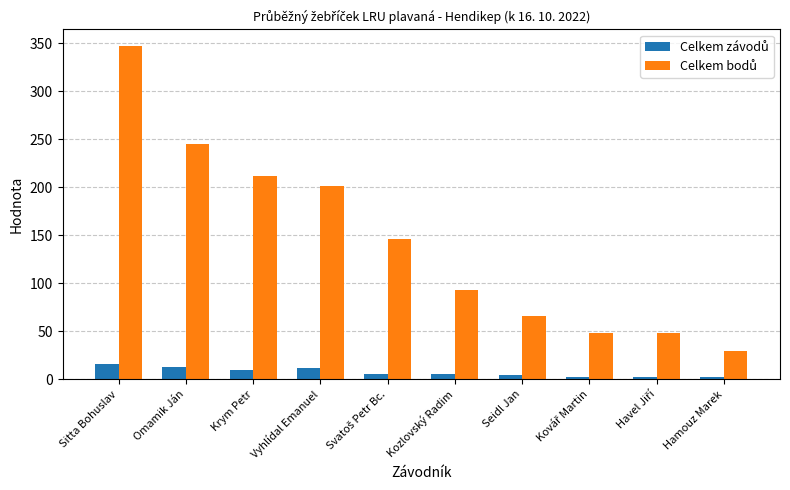

What is the spread (max minus min) of values at Vyhlídal Emanuel?

189